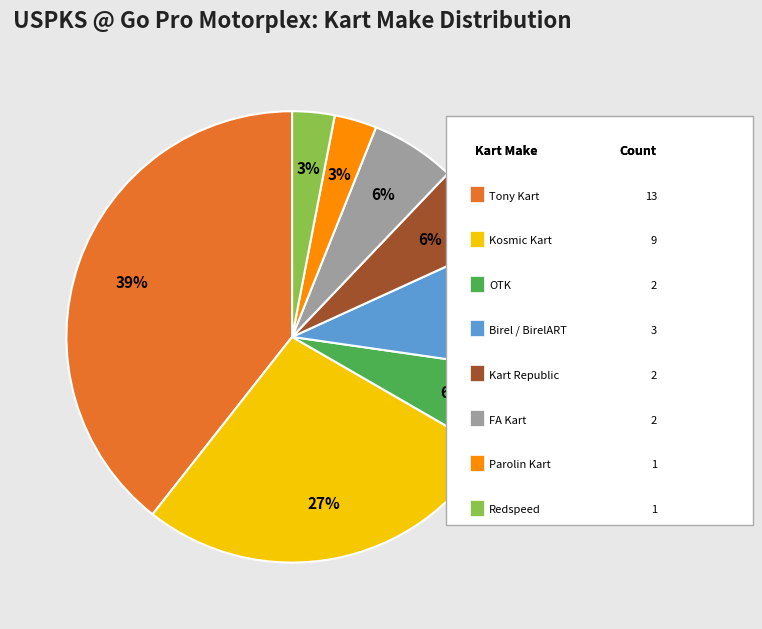

To the nearest percent, what is the average slice percentage?

12%